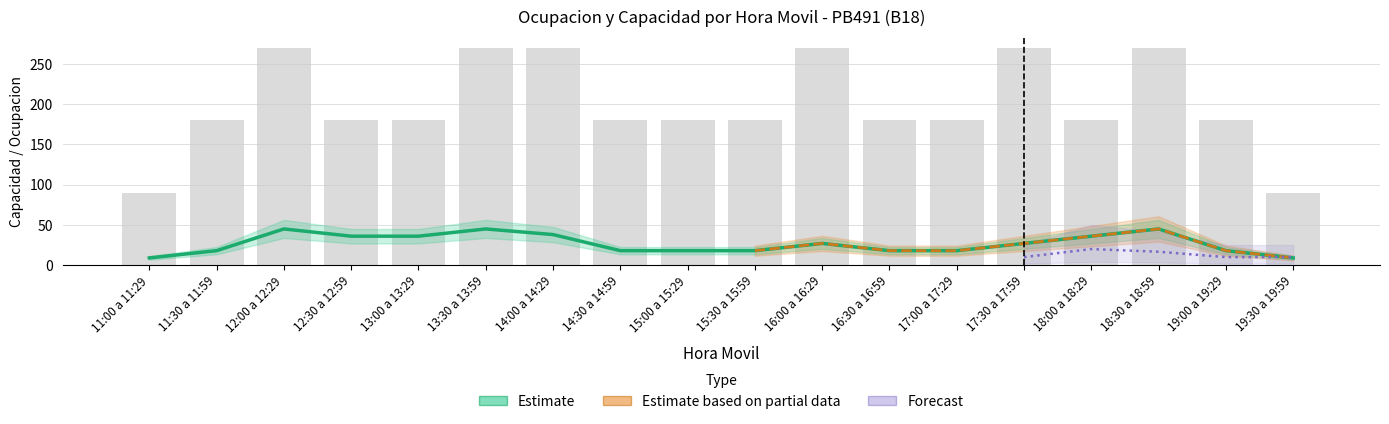

What is the label of the 4th bar from the left?

12:30 a 12:59